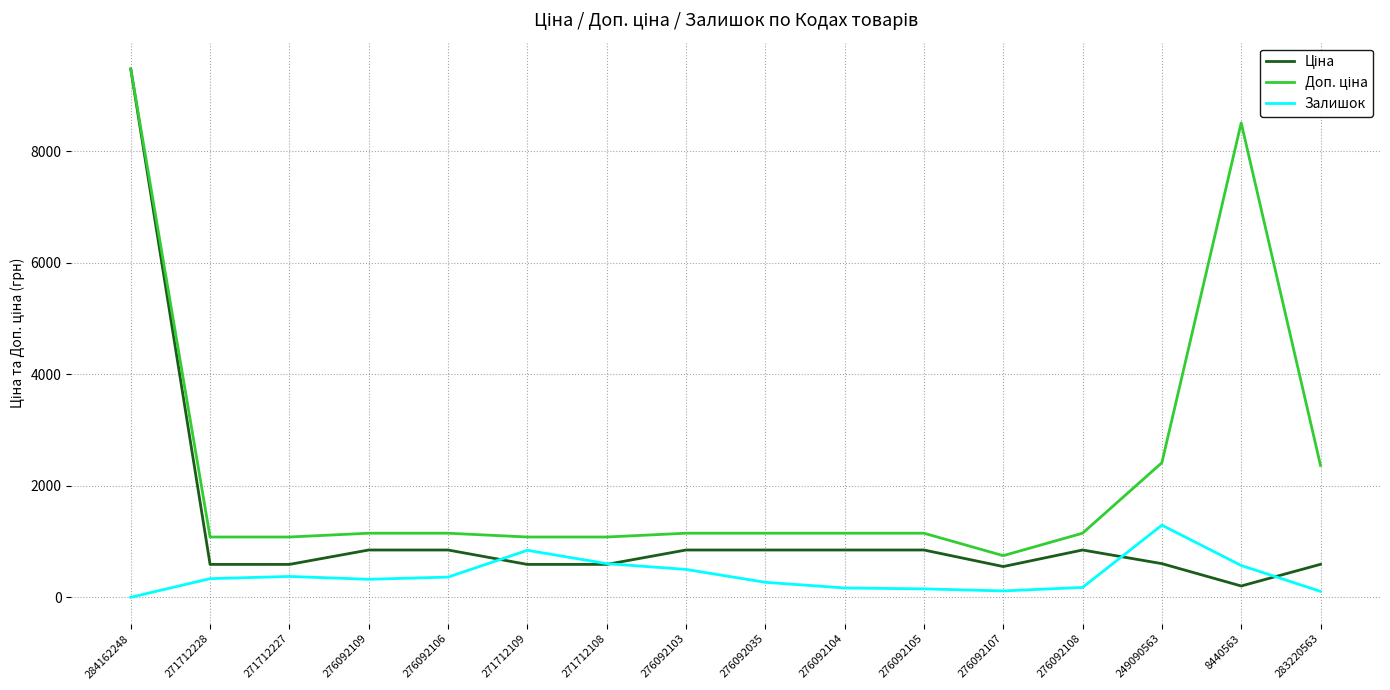

Is this an area chart (filled region under the line)?

No